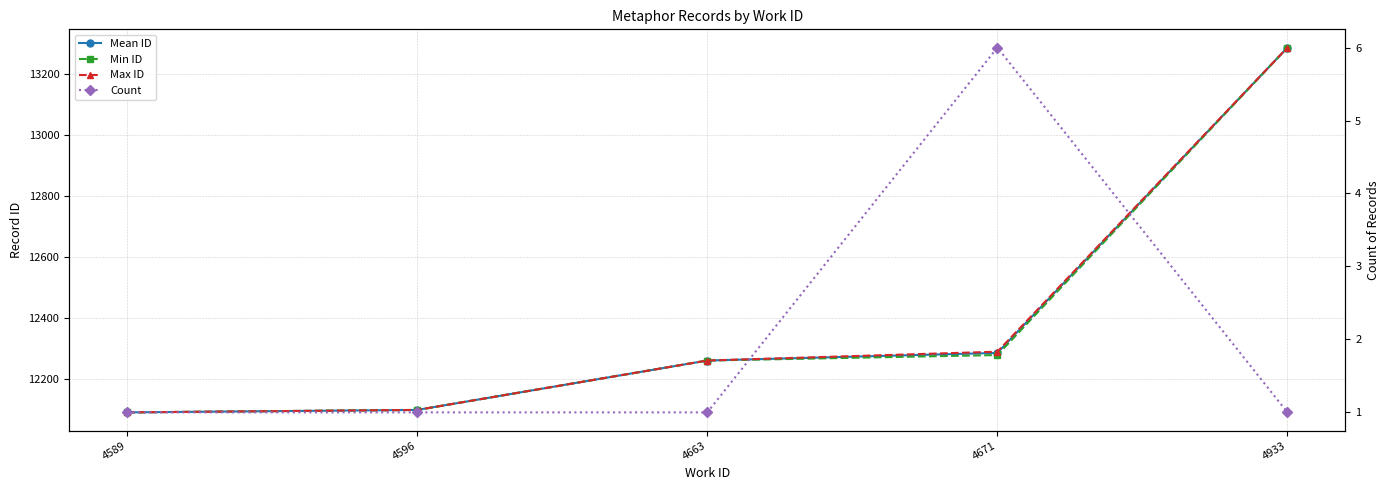

How many categories are shown in the chart?

5